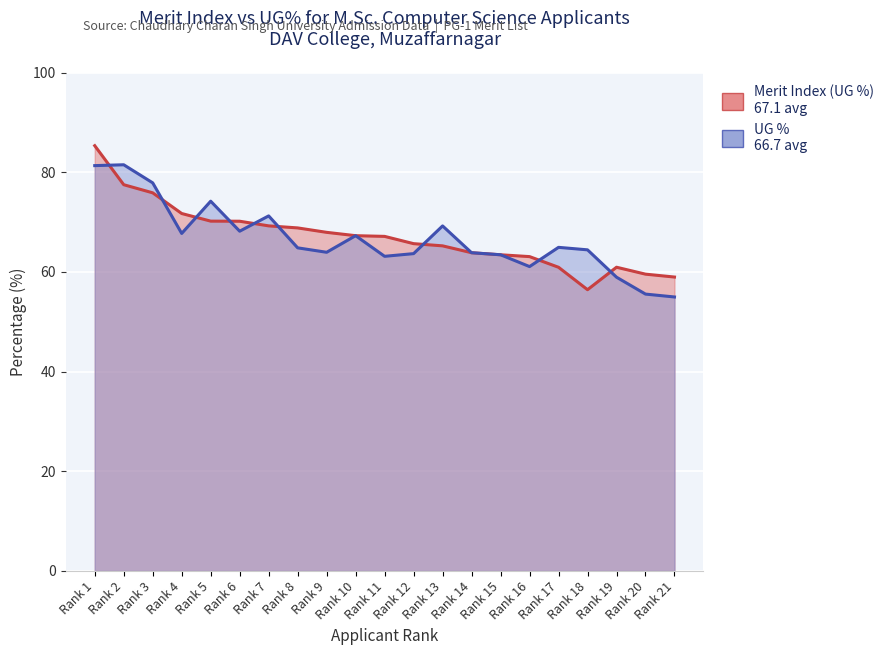

True or false: Merit Index (UG %) has a value of 63.4 at Rank 15.

True